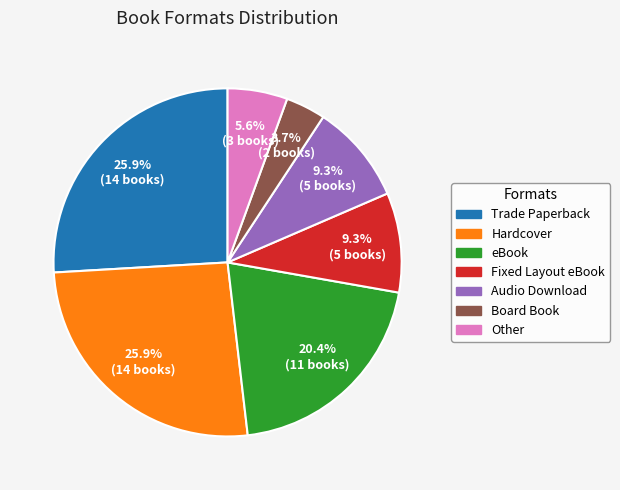

How many segments does this pie chart have?

7